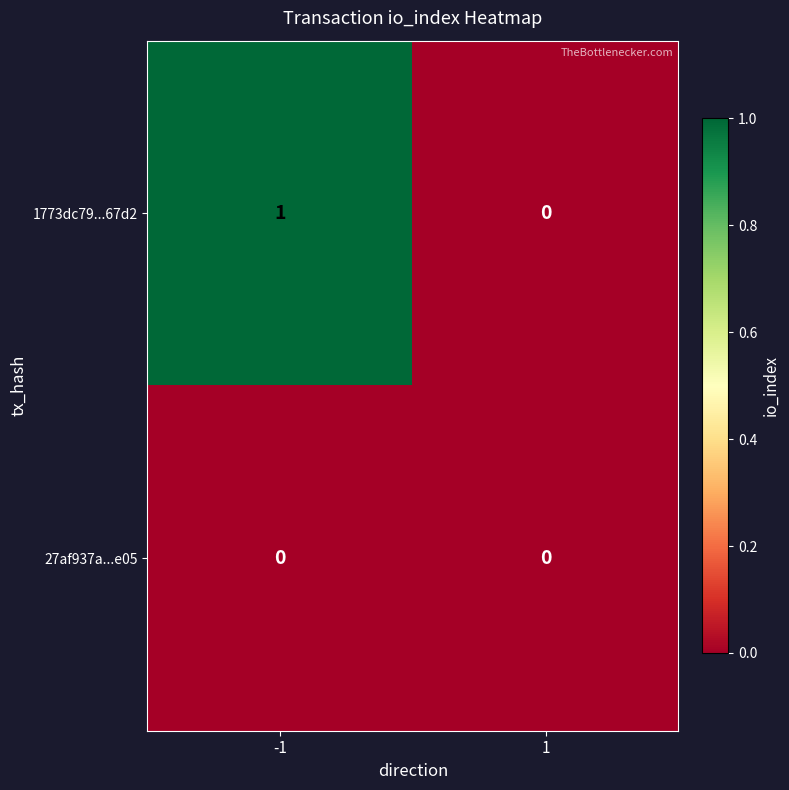

List the series in order of their peak value, lowest first.

27af937a...e05, 1773dc79...67d2